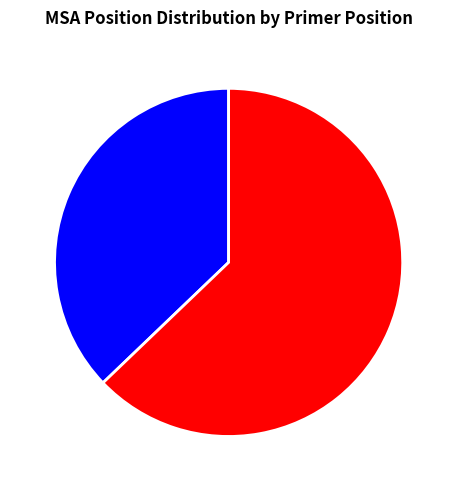

Rank the categories by value from lowest to highest.

2134, 3369